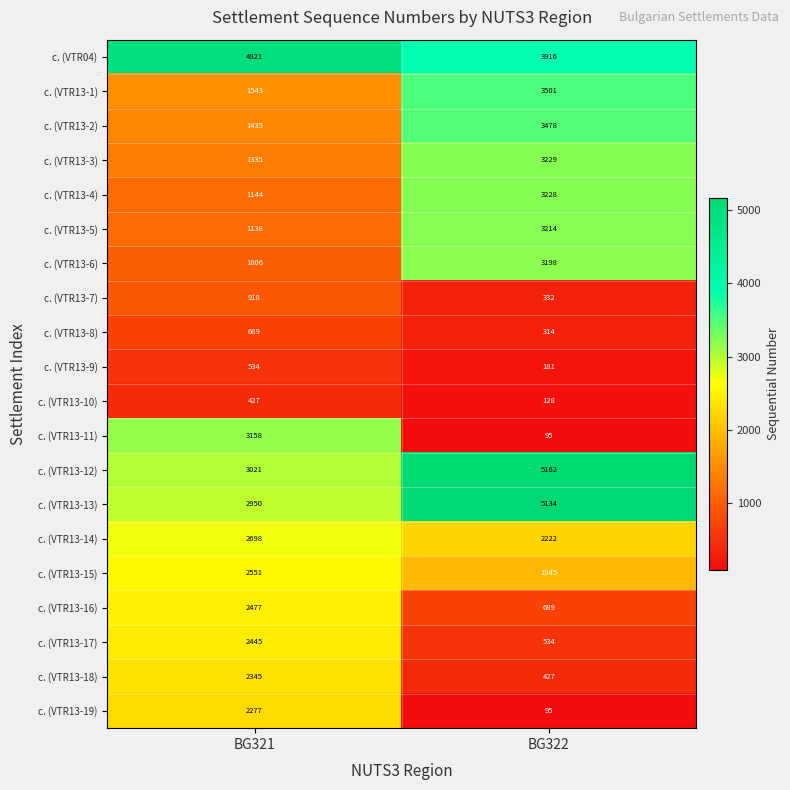

What is the difference between the с. (VTR04) values at BG322 and BG321?

1005